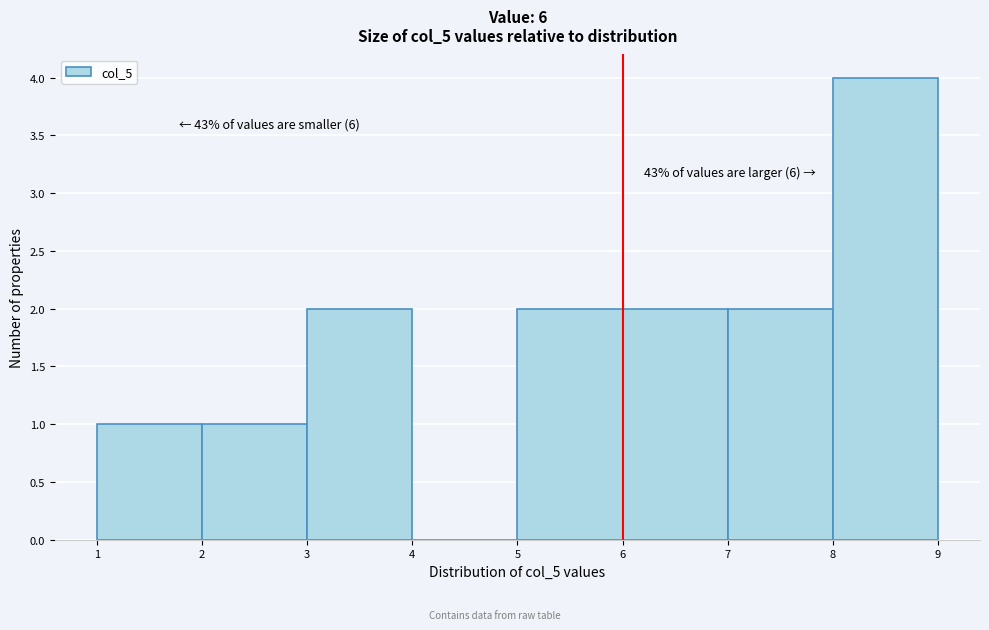

Over which range of the x-axis is the bar tallest?

8 to 9